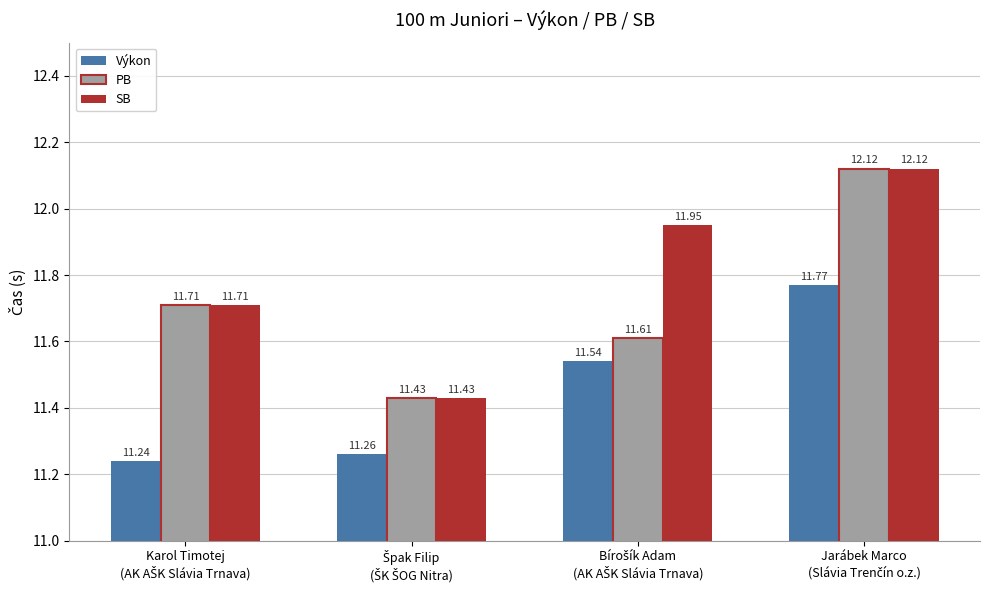

List the series in order of their overall mean, lowest first.

Výkon, PB, SB